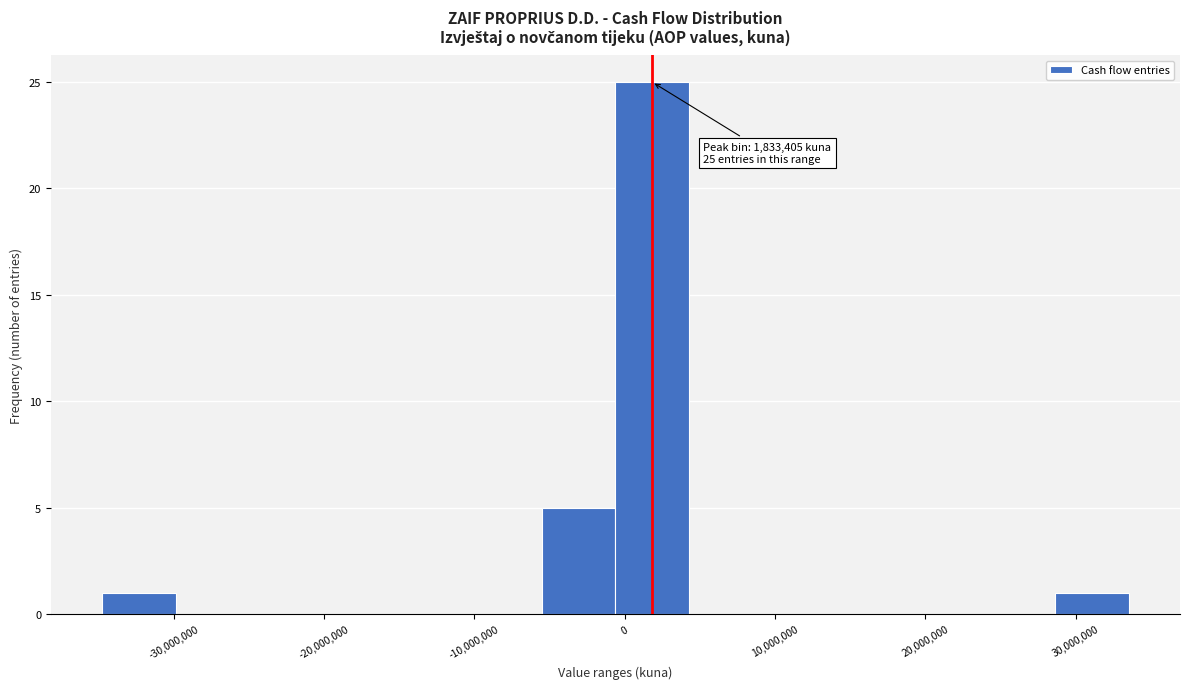

Over which range of the x-axis is the bar tallest?

-1000000 to 4000000